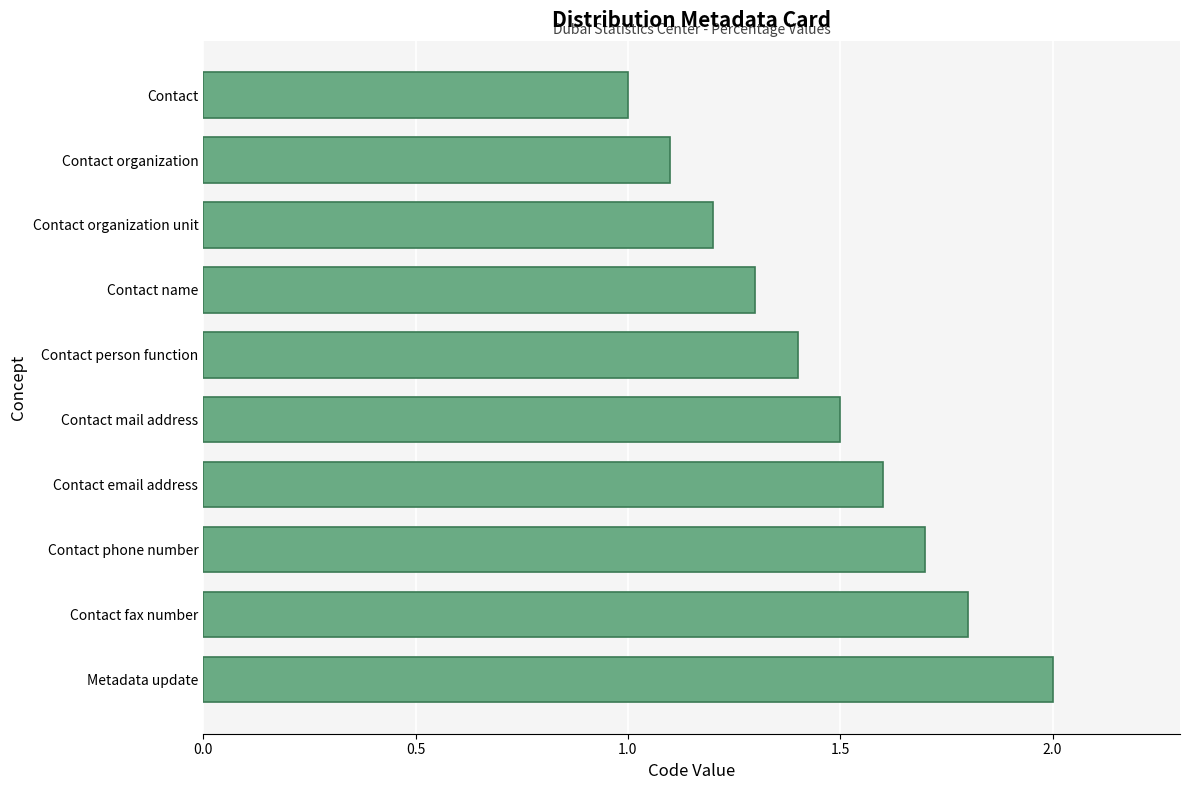

How many distinct data groups are displayed?

1